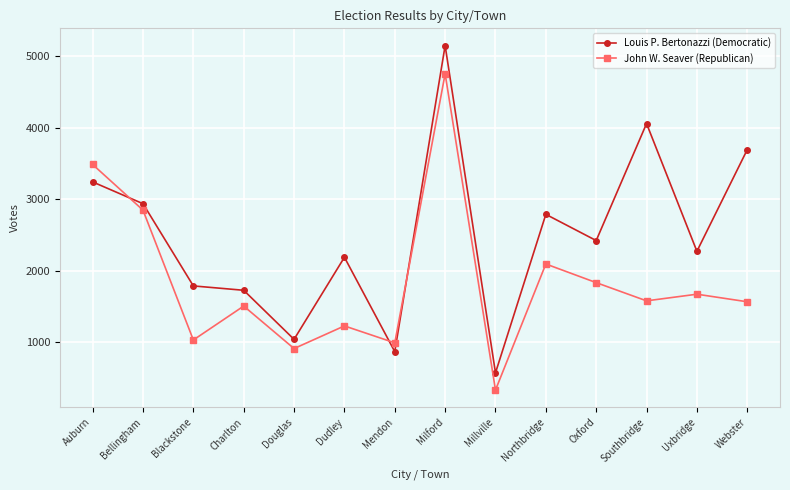

What is the minimum value for John W. Seaver (Republican)?

328